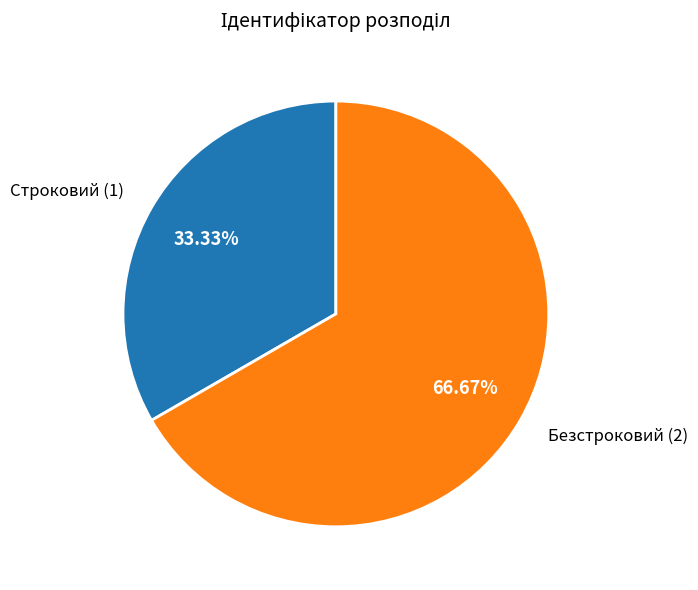

Is it true that Безстроковий is 79% of the pie?

False